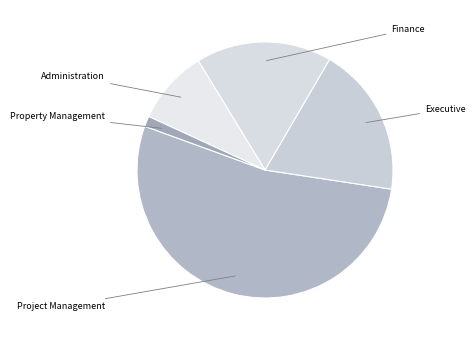

Which category has the biggest portion of the pie?

Project Management